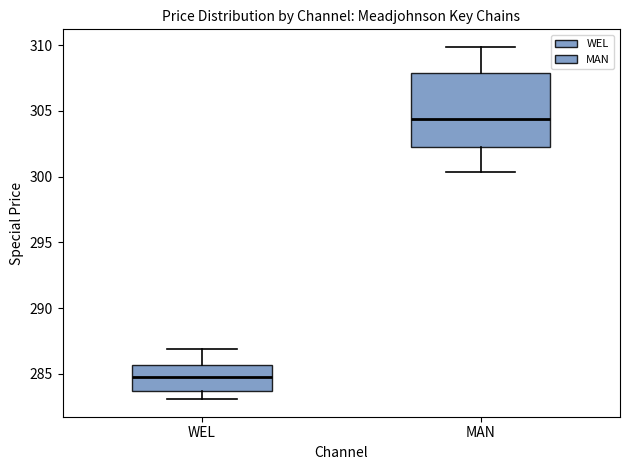

Where does the upper whisker of the box for WEL end on the y-axis? The values are not printed on the chart, so give them approximately, as read against the axis.

287.0